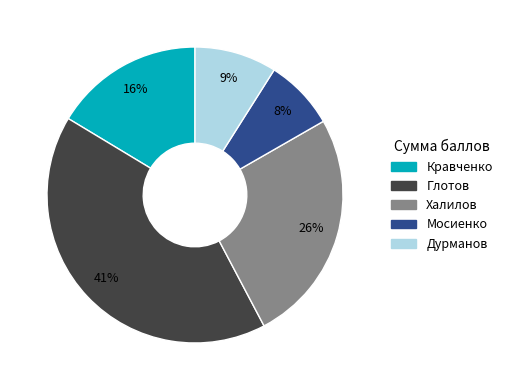

Is there a majority slice in this chart?

No